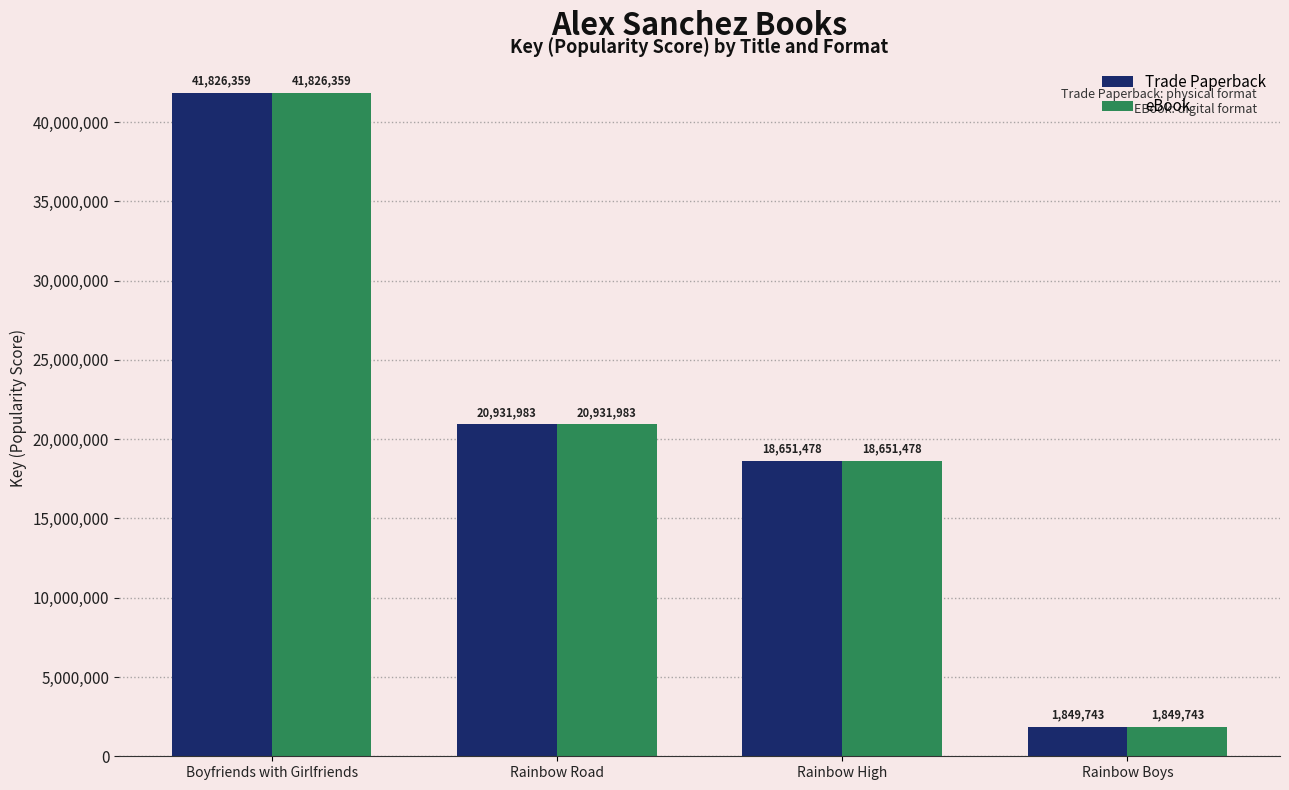

What is the total value across all series at Rainbow Road?

41863966